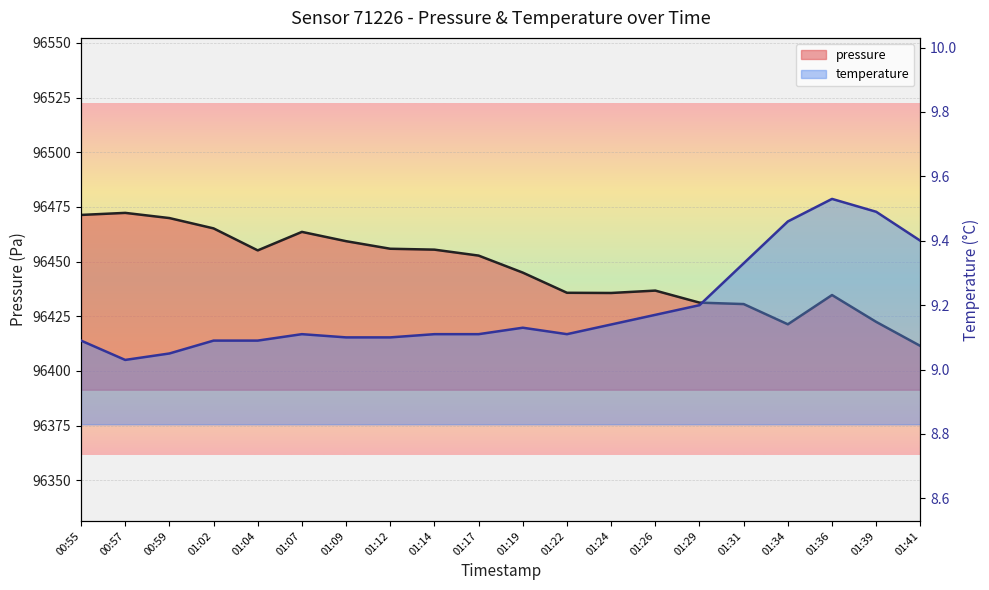

How many interior local valleys does the temperature series have?

2